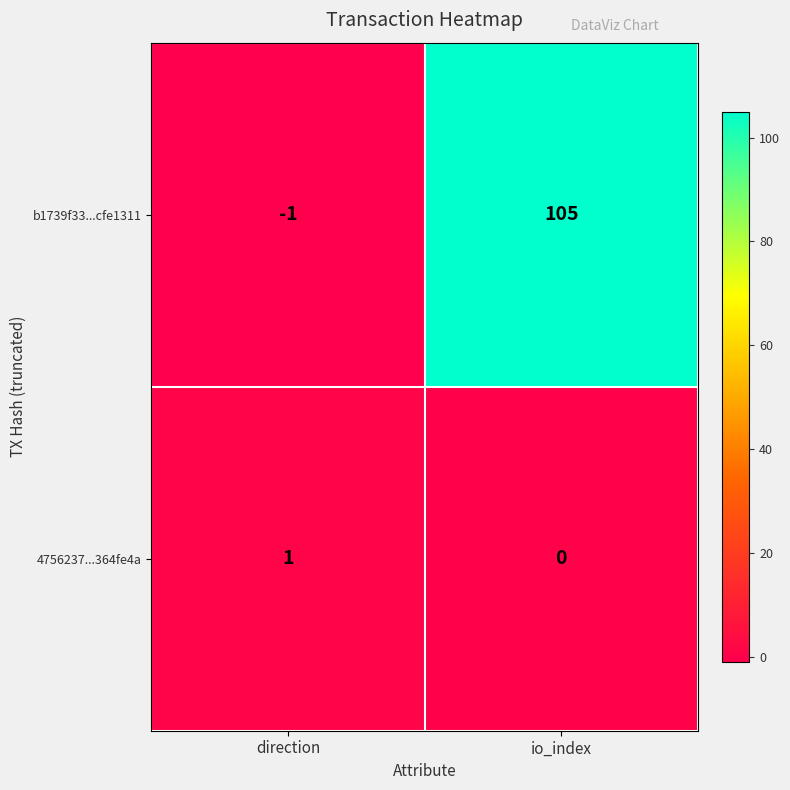

What is the maximum value for b1739f33...cfe1311?

105